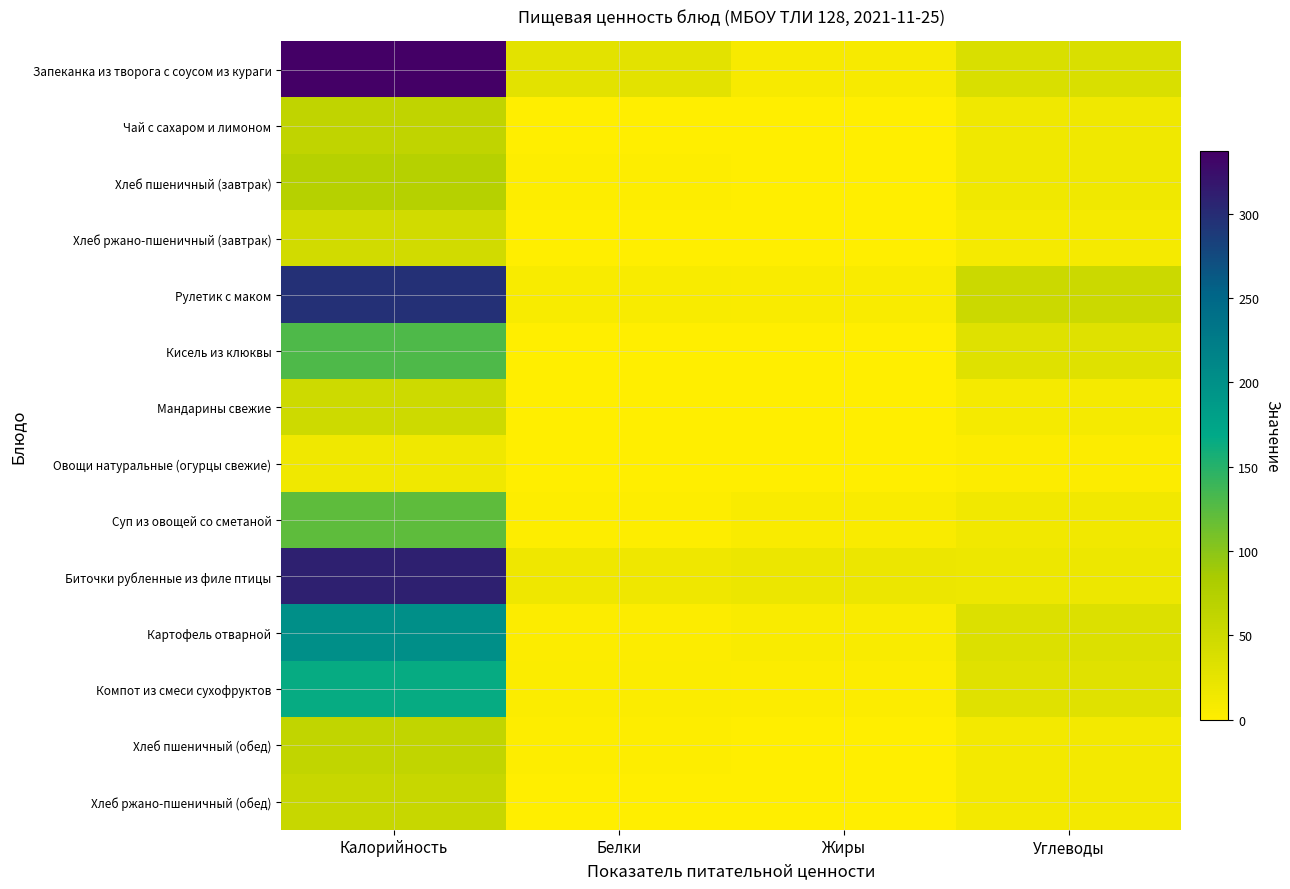

Reading left to right, extract all data points from this chart.

Запеканка из творога с соусом из кураги: Калорийность=336.8	Белки=28.2	Жиры=8.1	Углеводы=37.8
Чай с сахаром и лимоном: Калорийность=62.6	Белки=0.3	Жиры=0.1	Углеводы=15.2
Хлеб пшеничный (завтрак): Калорийность=71.2	Белки=2.3	Жиры=0.3	Углеводы=14.9
Хлеб ржано-пшеничный (завтрак): Калорийность=44.9	Белки=0.9	Жиры=0.1	Углеводы=10.0
Рулетик с маком: Калорийность=296.6	Белки=7.8	Жиры=6.6	Углеводы=51.6
Кисель из клюквы: Калорийность=129.2	Белки=0.1	Жиры=0.1	Углеводы=32.0
Мандарины свежие: Калорийность=49.0	Белки=1.1	Жиры=0.3	Углеводы=10.5
Овощи натуральные (огурцы свежие): Калорийность=15.2	Белки=0.8	Жиры=0.0	Углеводы=3.0
Суп из овощей со сметаной: Калорийность=121.5	Белки=2.4	Жиры=6.1	Углеводы=14.3
Биточки рубленные из филе птицы: Калорийность=309.5	Белки=15.8	Жиры=19.2	Углеводы=18.4
Картофель отварной: Калорийность=200.3	Белки=3.5	Жиры=5.4	Углеводы=34.5
Компот из смеси сухофруктов: Калорийность=164.7	Белки=4.5	Жиры=2.8	Углеводы=30.3
Хлеб пшеничный (обед): Калорийность=61.7	Белки=2.0	Жиры=0.2	Углеводы=12.9
Хлеб ржано-пшеничный (обед): Калорийность=56.1	Белки=1.2	Жиры=0.2	Углеводы=12.4